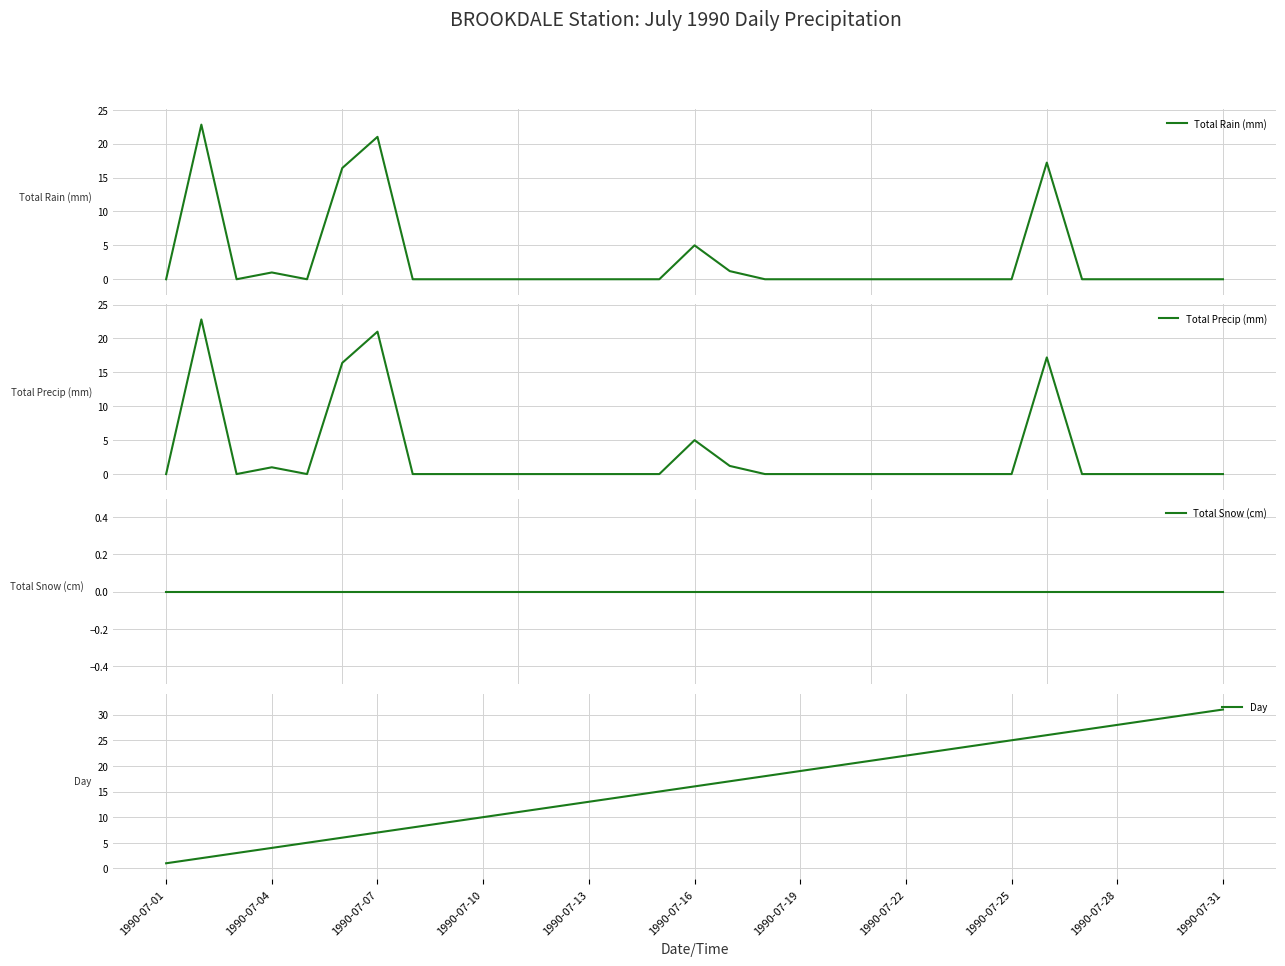

How many categories are shown in the chart?

31